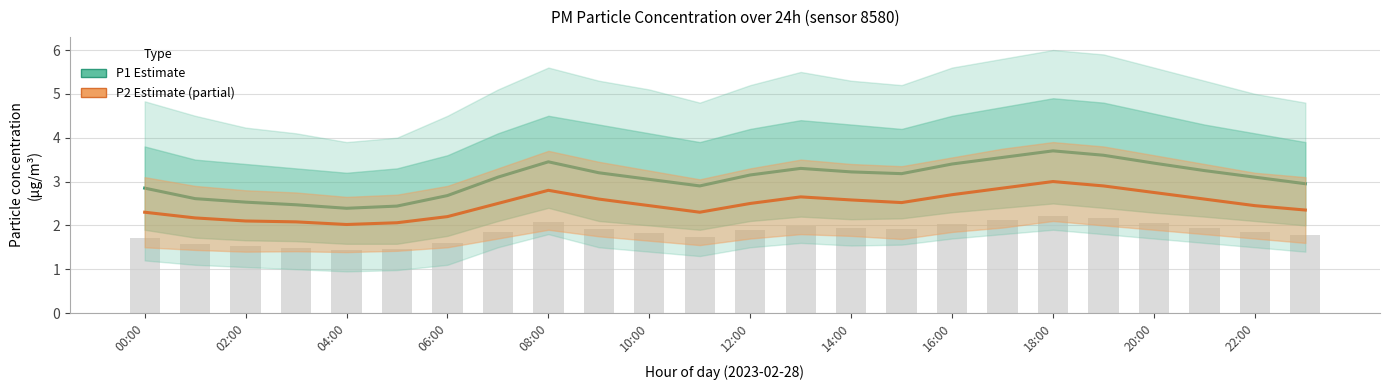

At how many categories does at least one series exceed 3?

15